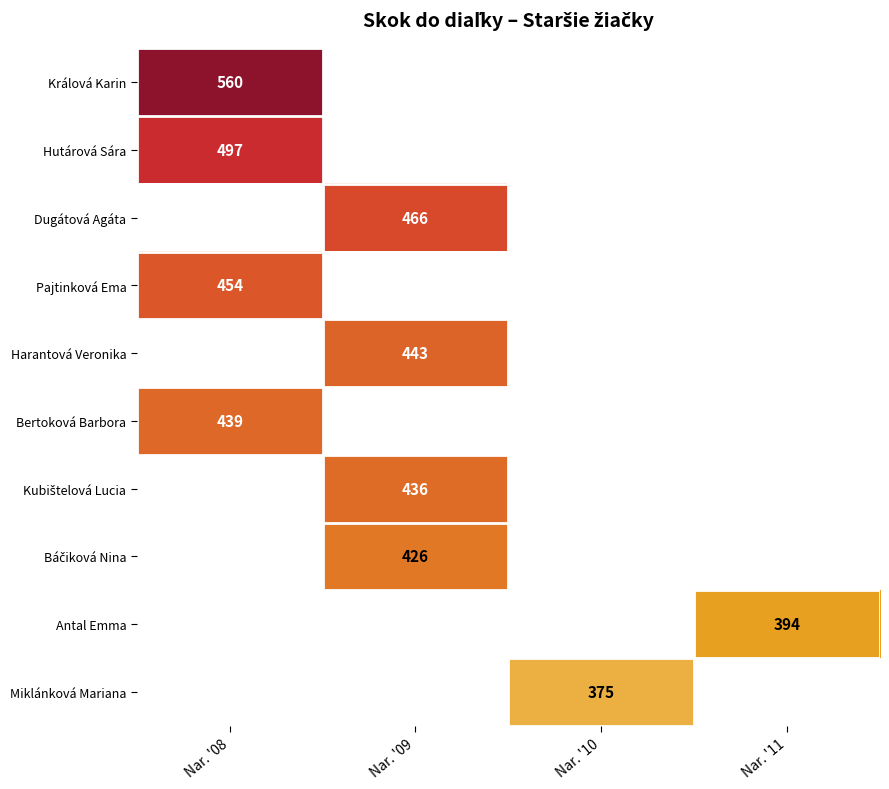

True or false: Dugátová Agáta has a value of 466.0 at Nar. '09.

True